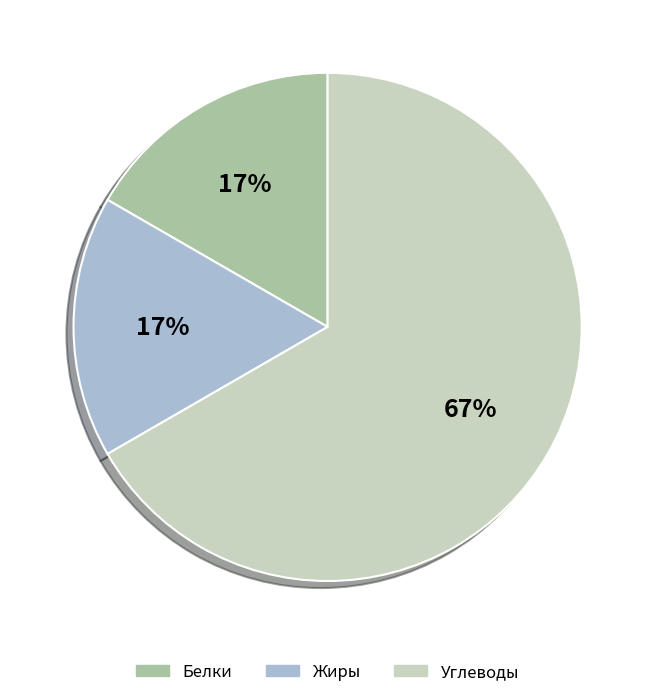

Does Жиры account for over 50% of the chart?

No